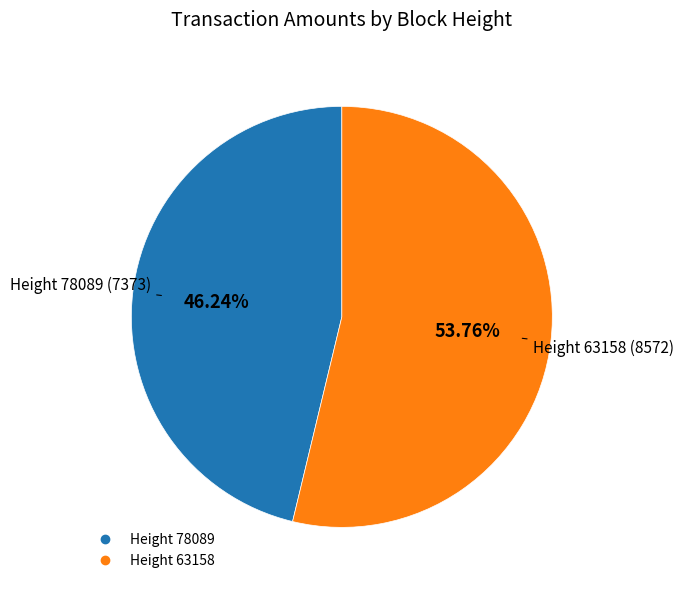

Is there a majority slice in this chart?

Yes